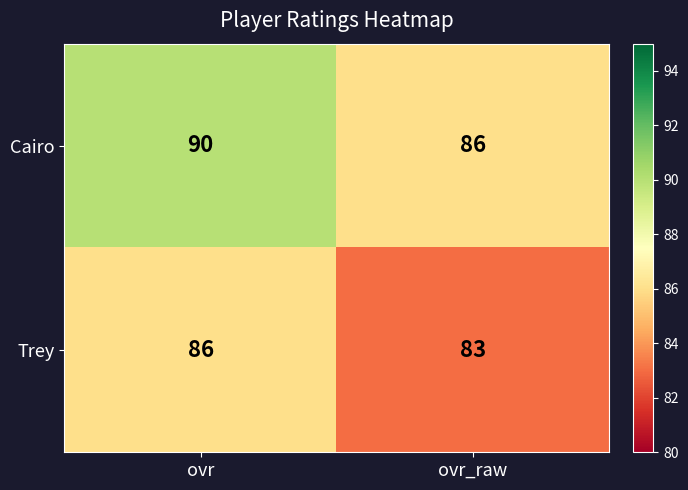

Which series changed the most between ovr and ovr_raw?

Cairo